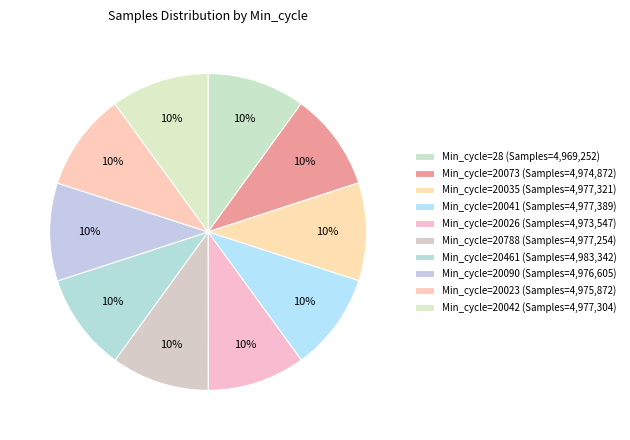

Count the number of slices in the pie.

10